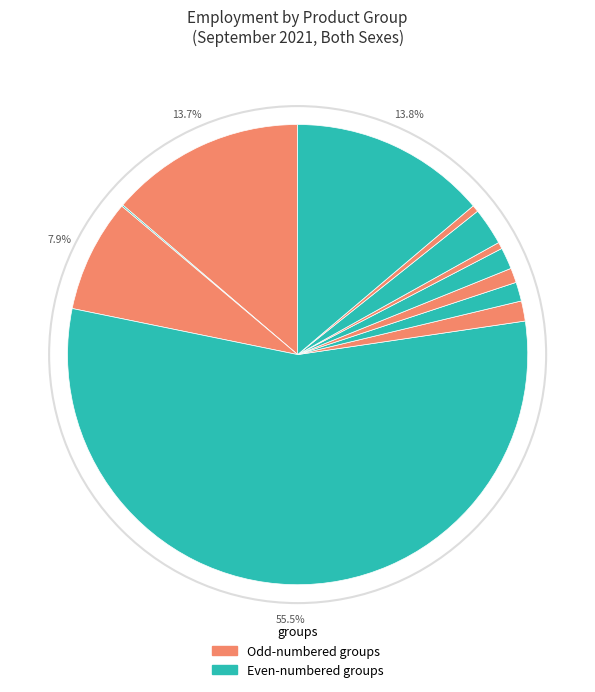

To the nearest percent, what is the average slice percentage?

8%